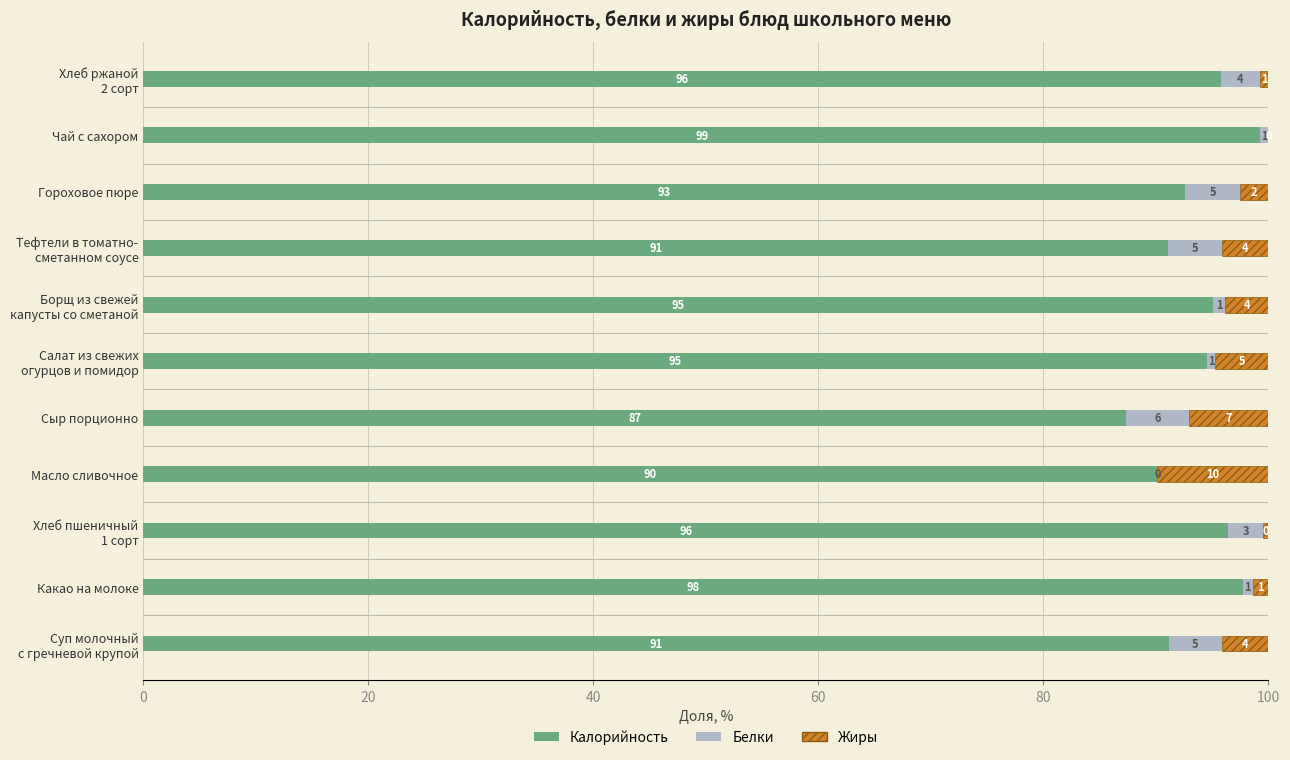

What are all the series names shown in the legend?

Калорийность, Белки, Жиры